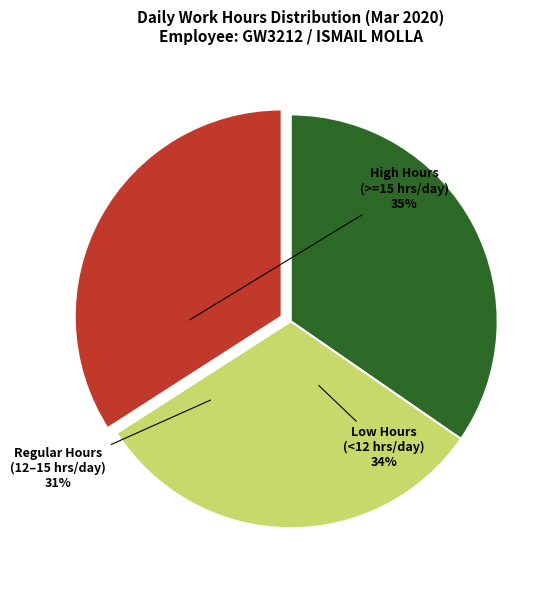

Is there any slice that represents more than half of the pie?

No